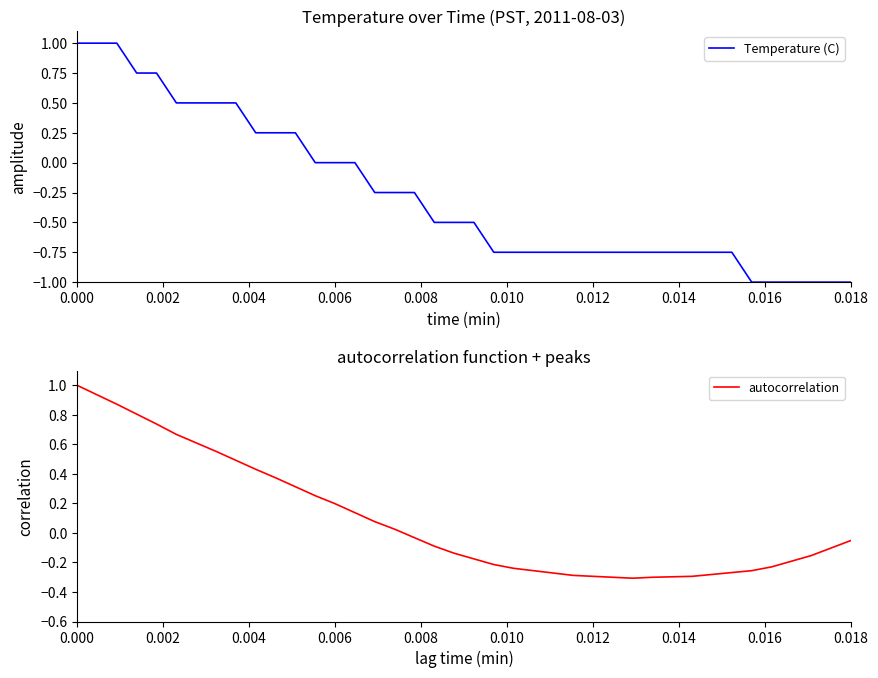

Is the value of autocorrelation at 33 greater than the value of Temperature (C) at 38?

Yes